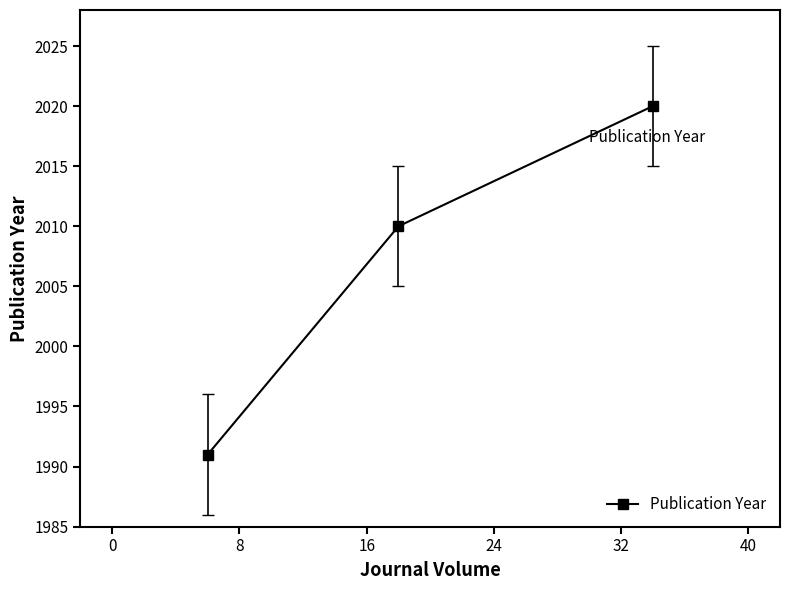

How many values are between 1991 and 2020?

3